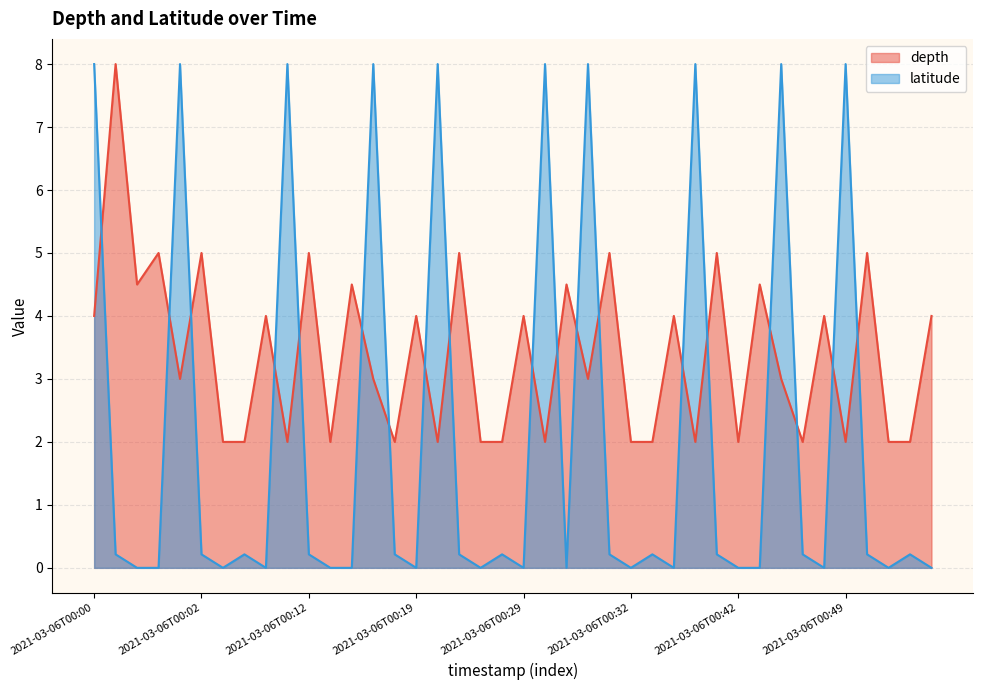

What is the greatest value displayed?

8.0